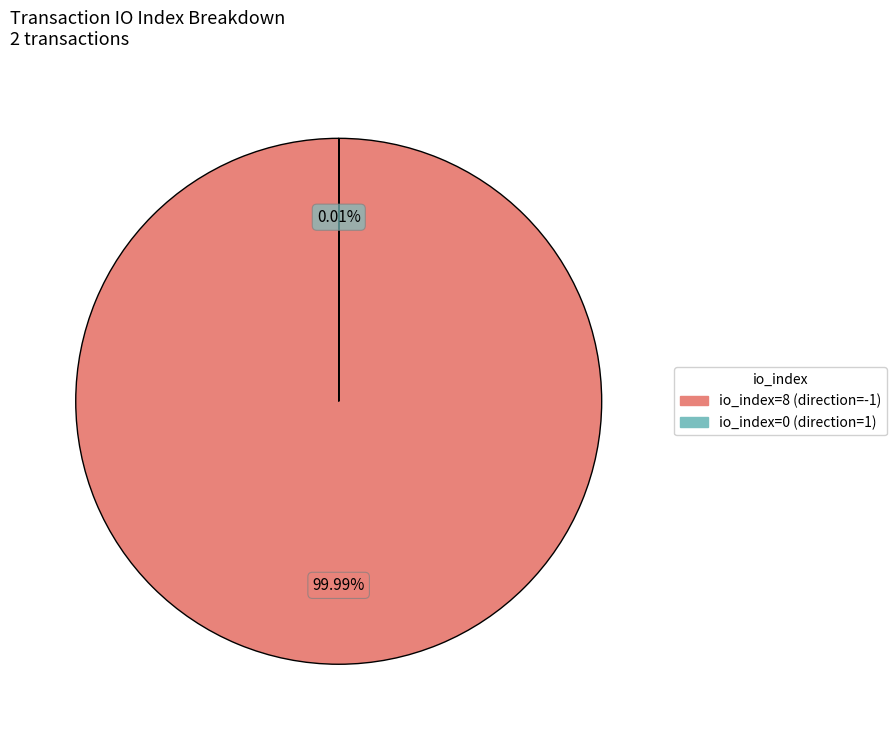

What is the largest slice in the pie chart?

io_index=8 (direction=-1)